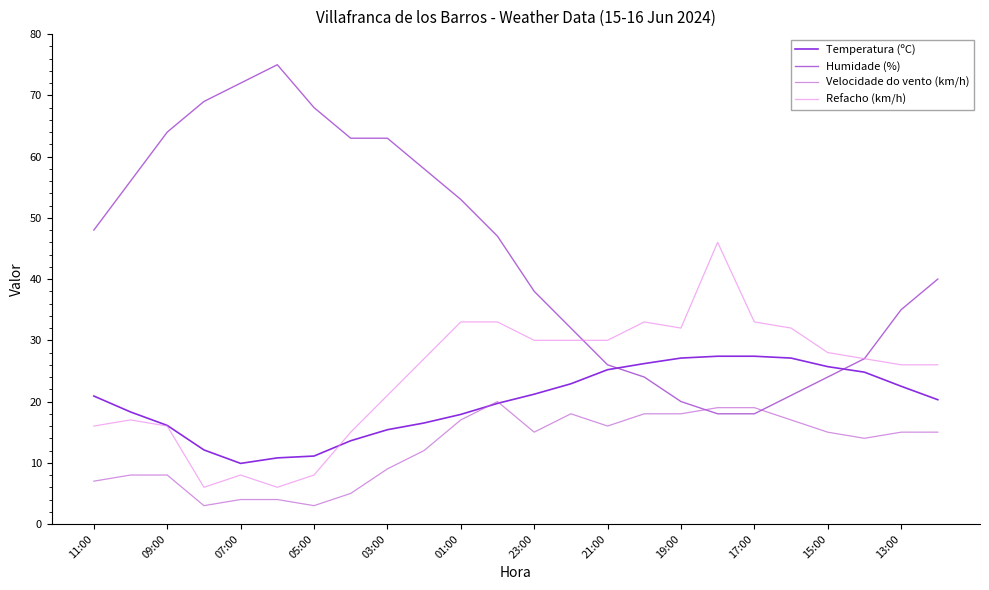

True or false: Refacho (km/h) and Velocidade do vento (km/h) cross at least once.

False